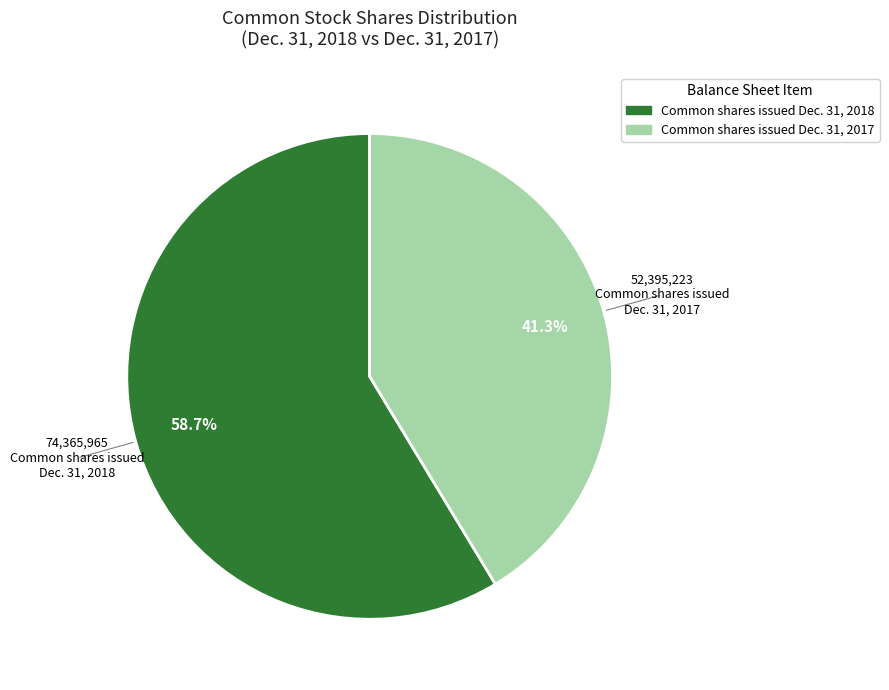

Does any single category account for the majority?

Yes